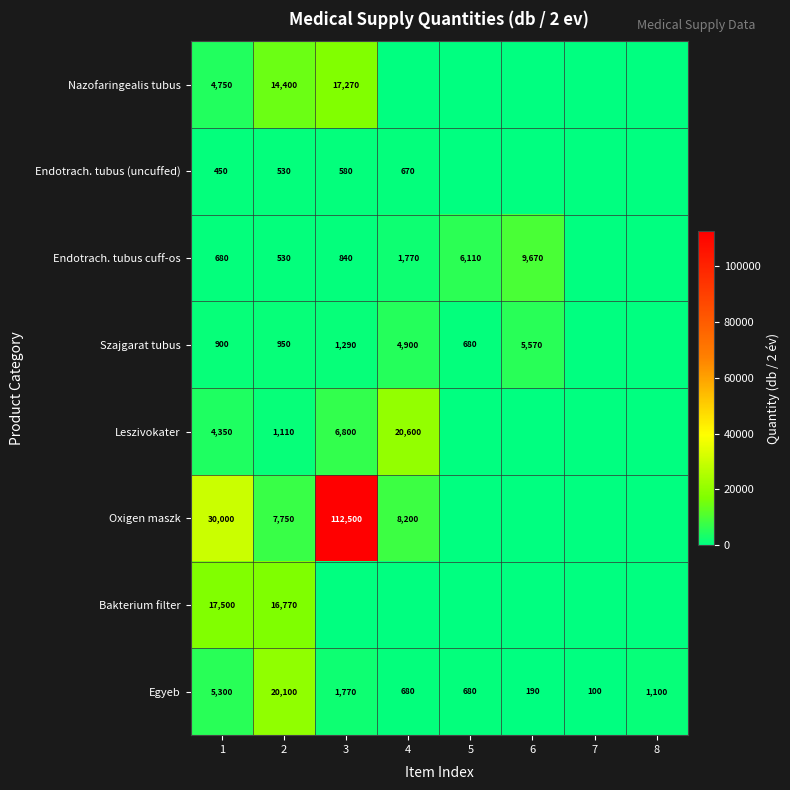

What is the difference between the highest and lowest values at 2?

19570